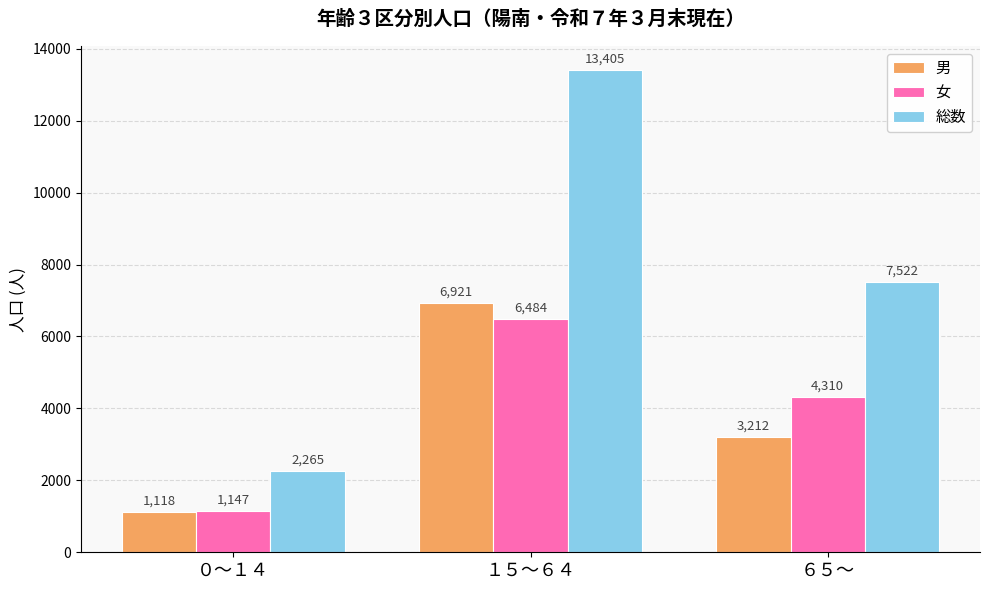

How many 男 values are between 1118 and 6921?

3